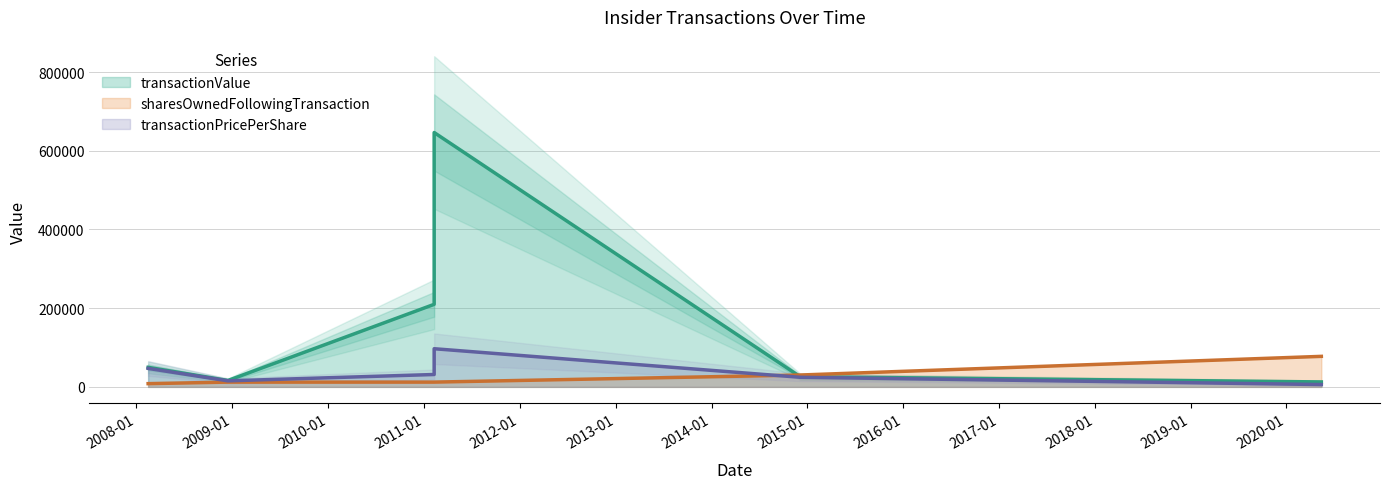

What is the sum of all transactionValue values?

960553.0